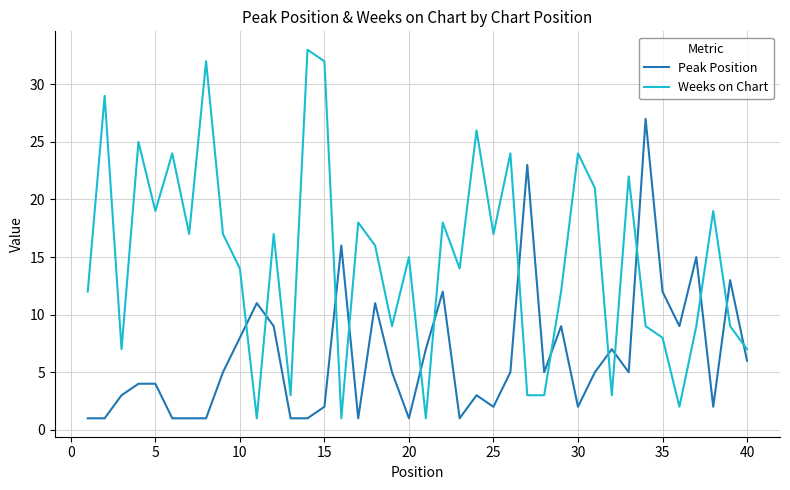

What is the difference between the maximum and minimum values in the Weeks on Chart series?

32